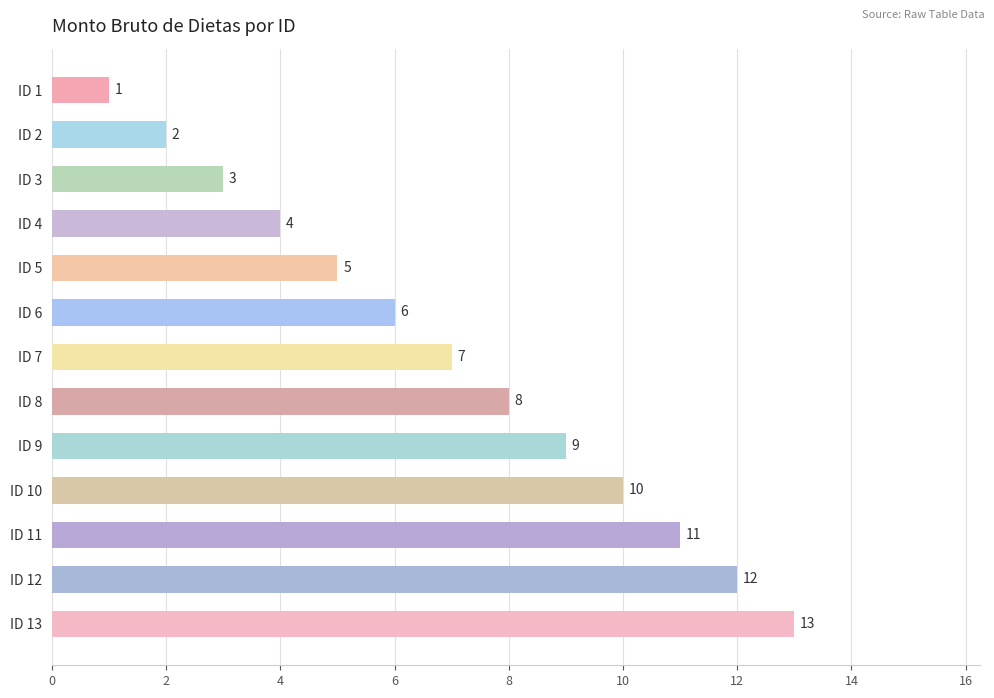

What is the maximum value shown in the chart?

13